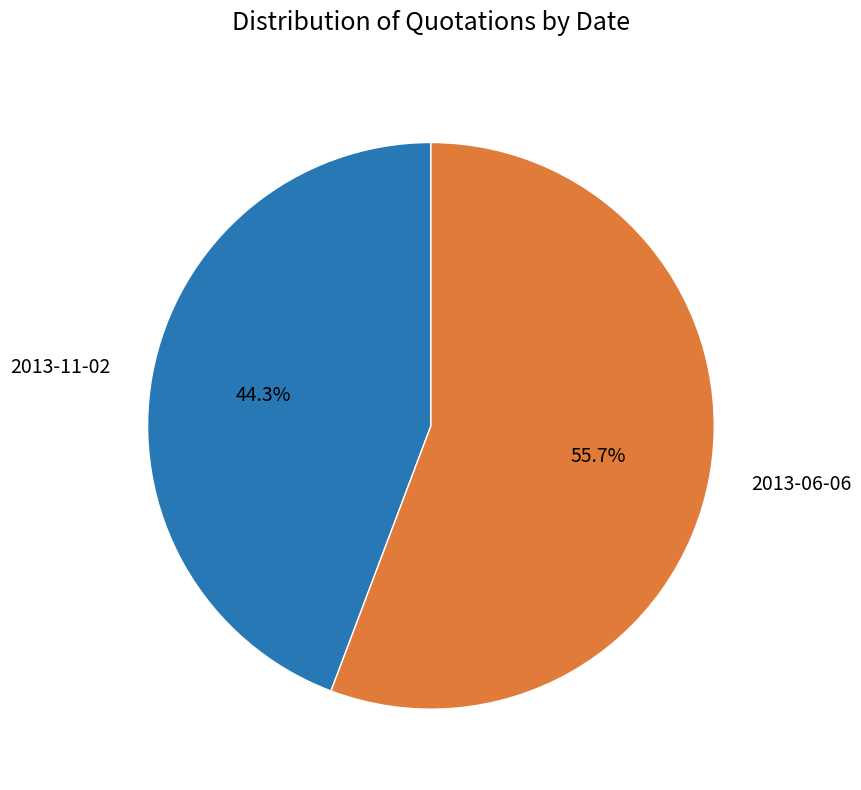

What percentage is NOT represented by 2013-11-02?

55.7%